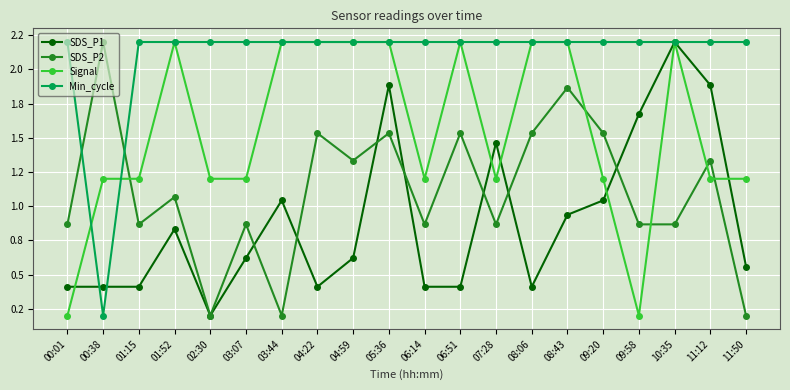

What is the label of the 6th point from the right?

08:43